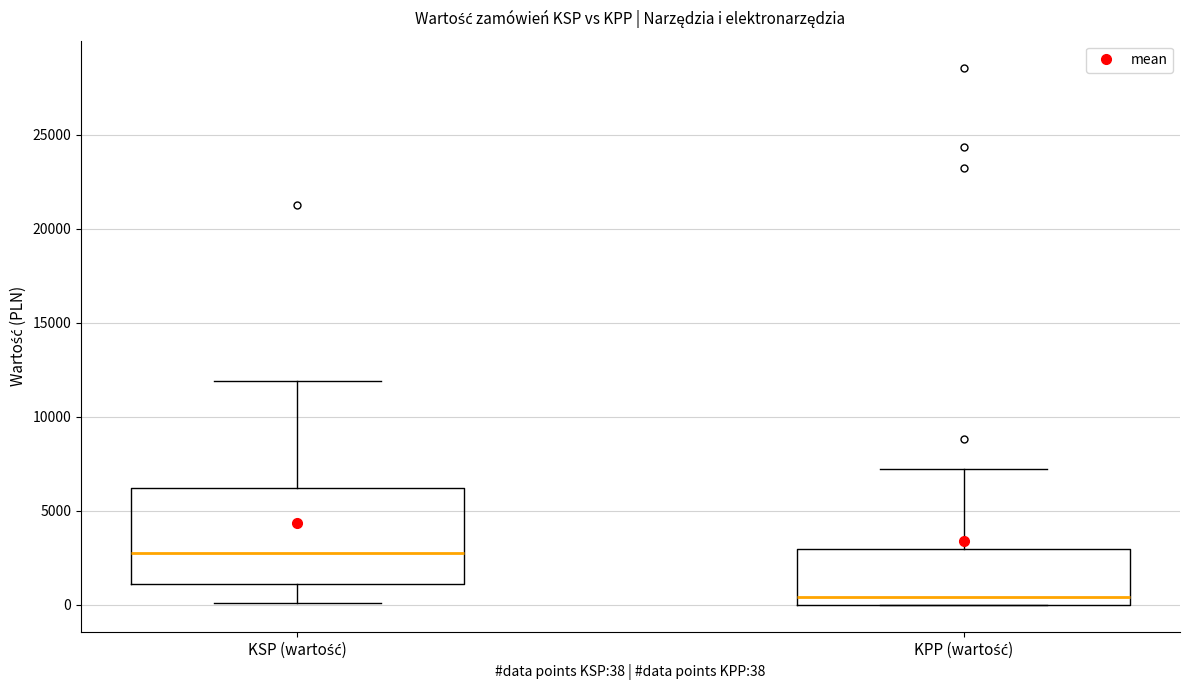

Reading left to right, read every box against the y-axis: the position of its median line, the range the box covers, and the ends of its whiskers. The values are not printed on the chart, so give them approximately, as read against the axis.

KSP (wartość): median 3000, box 1000 to 6000, whiskers 0 to 12000
KPP (wartość): median 500, box 0 to 3000, whiskers 0 to 7000